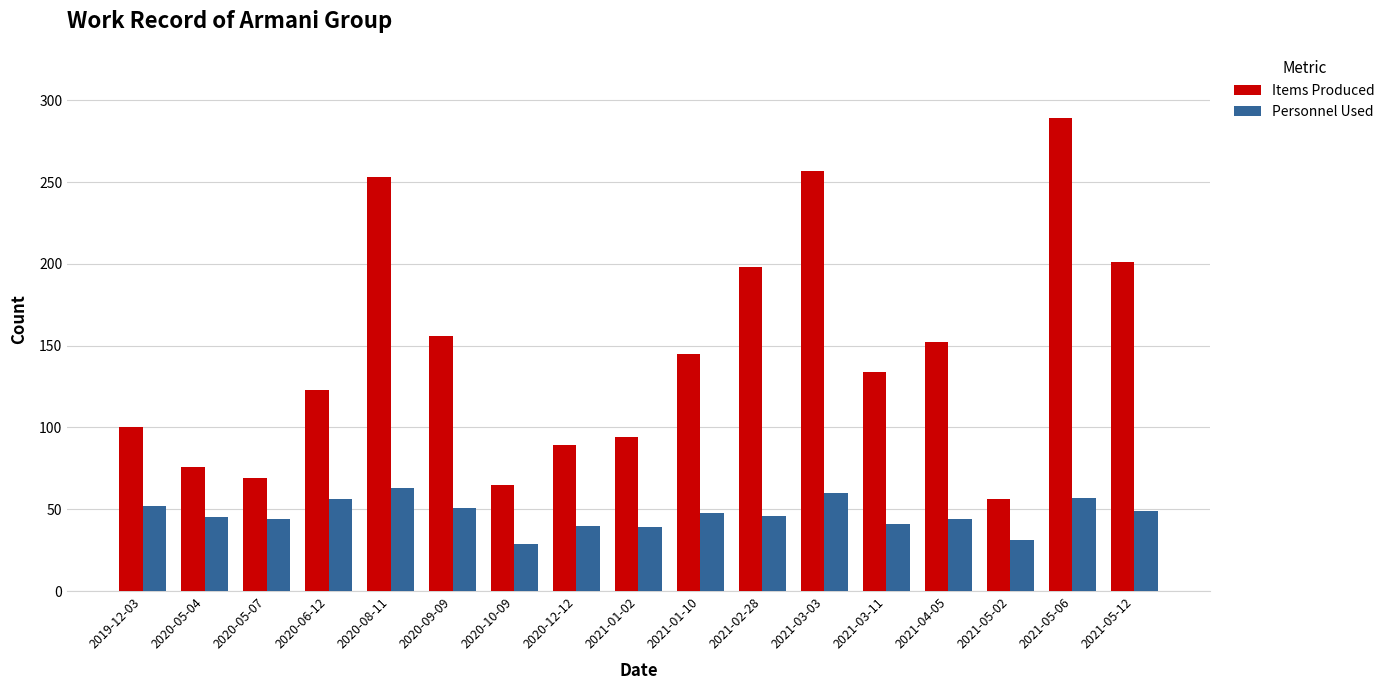

At which category does the chart reach its peak across all series?

2021-05-06